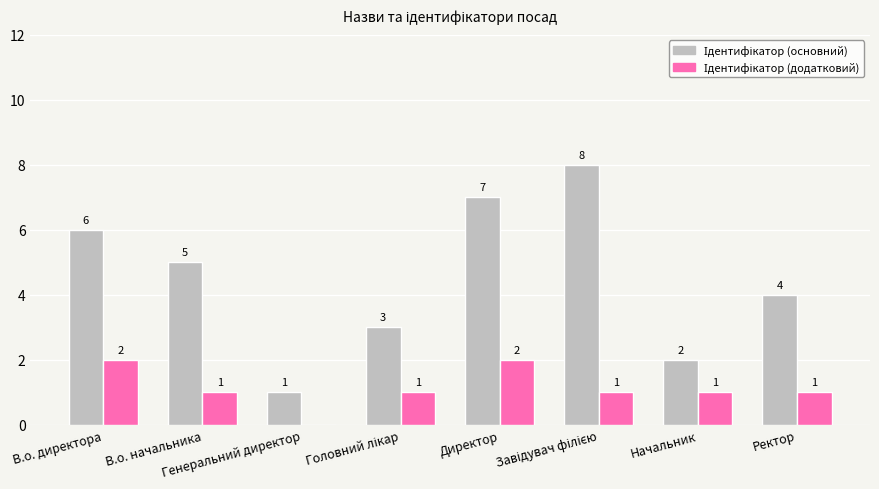

What is the maximum value shown in the chart?

8